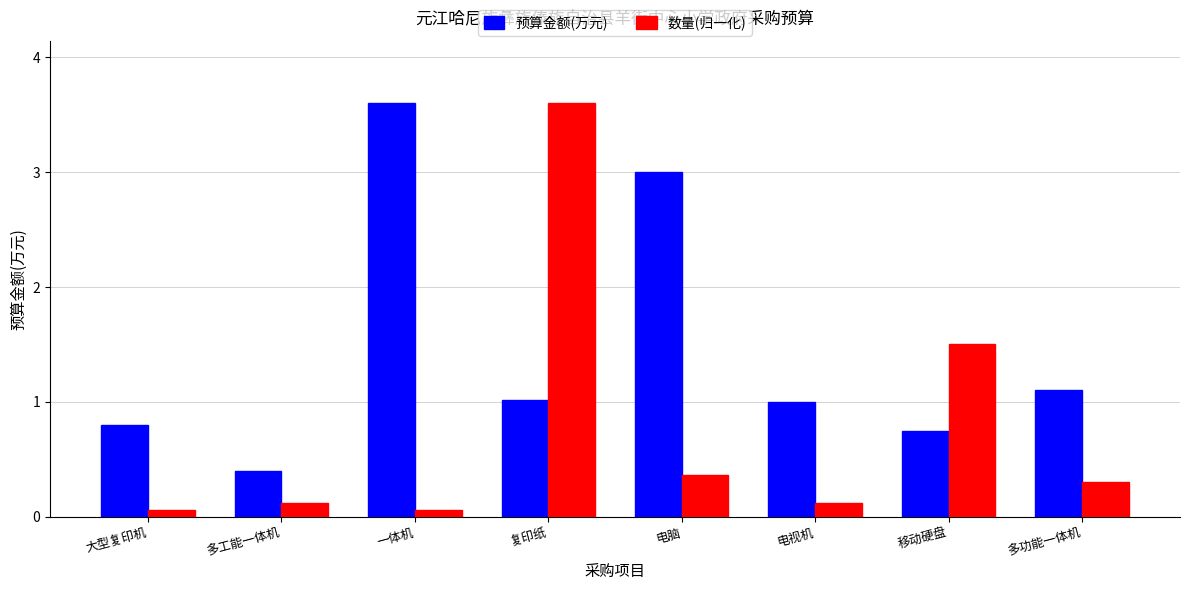

Which series has the largest total across all categories?

预算金额(万元)